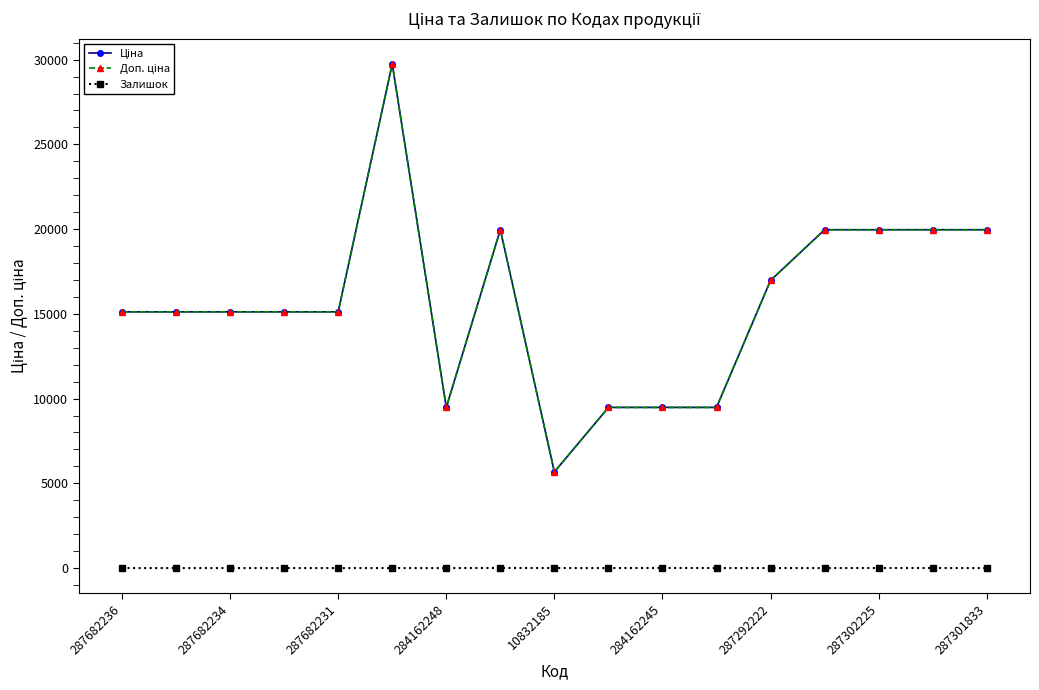

How many Залишок values are between 0 and 2?

13